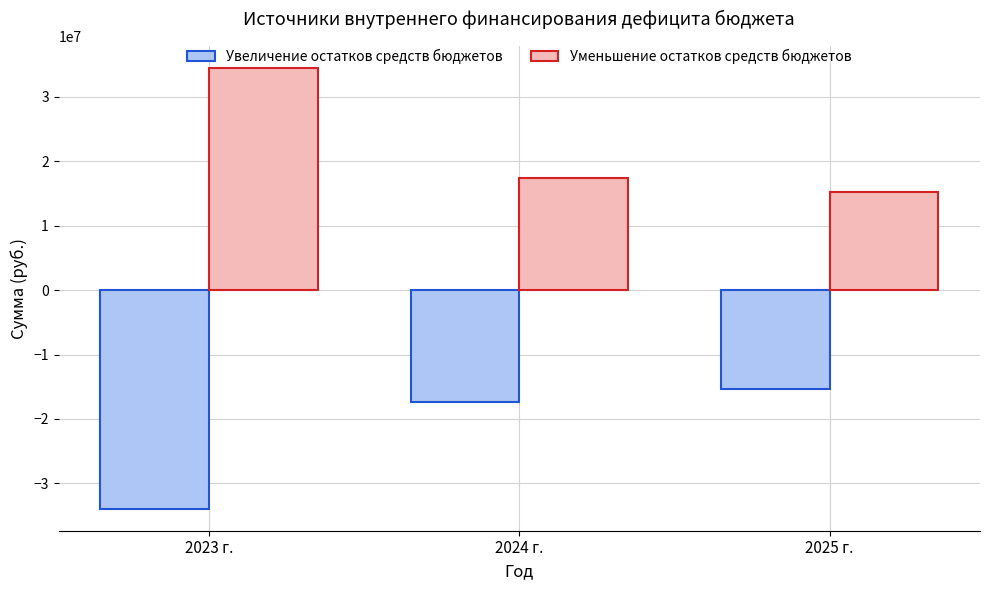

What is the difference between the highest and lowest values at 2024 г.?

34674620.0